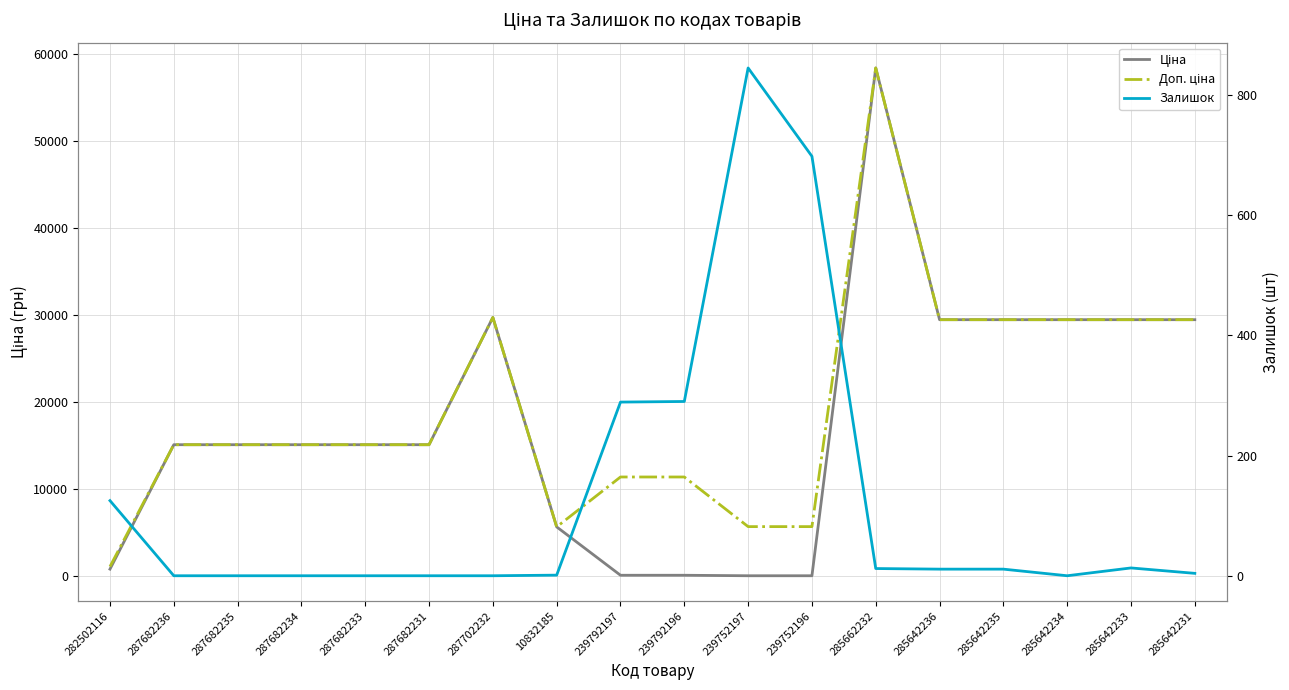

Reading left to right, list all the values displayed in this chart.

Ціна: 282502116=818.5	287682236=15120.0	287682235=15120.0	287682234=15120.0	287682233=15120.0	287682231=15120.0	287702232=29747.2	10832185=5673.8	239792197=114.1	239792196=114.1	239752197=57.0	239752196=57.0	285662232=58426.5	285642236=29491.5	285642235=29491.5	285642234=29491.5	285642233=29491.5	285642231=29491.5
Доп. ціна: 282502116=1109.2	287682236=15120.0	287682235=15120.0	287682234=15120.0	287682233=15120.0	287682231=15120.0	287702232=29747.2	10832185=5673.8	239792197=11410.0	239792196=11410.0	239752197=5705.0	239752196=5705.0	285662232=58426.5	285642236=29491.5	285642235=29491.5	285642234=29491.5	285642233=29491.5	285642231=29491.5
Залишок: 282502116=125.0	287682236=0.0	287682235=0.0	287682234=0.0	287682233=0.0	287682231=0.0	287702232=0.0	10832185=1.0	239792197=289.0	239792196=290.0	239752197=845.0	239752196=698.0	285662232=12.0	285642236=11.0	285642235=11.0	285642234=0.0	285642233=13.0	285642231=4.0